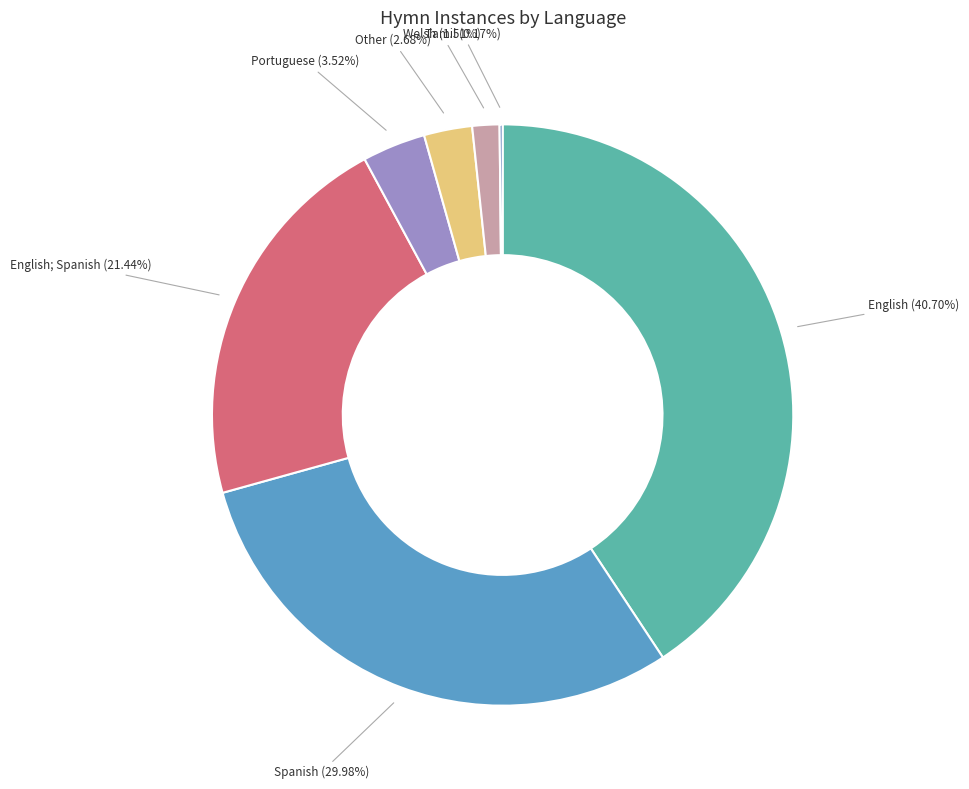

Do Spanish and Other together represent more than half of the pie?

No